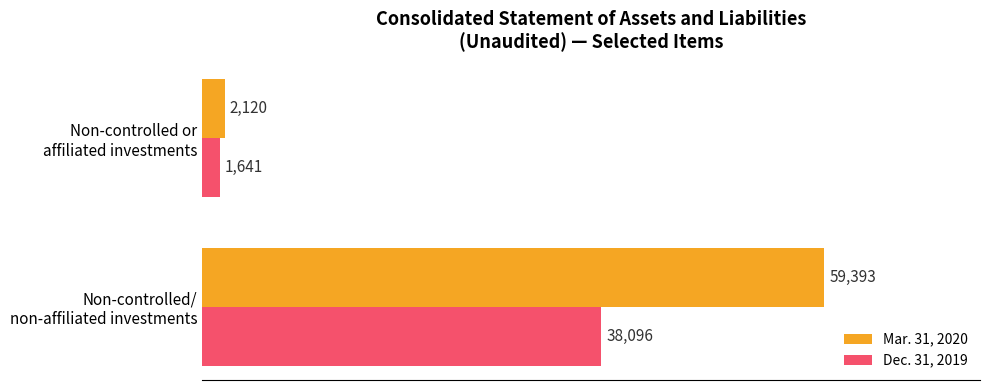

What is the difference between the maximum and minimum values in the Mar. 31, 2020 series?

57273